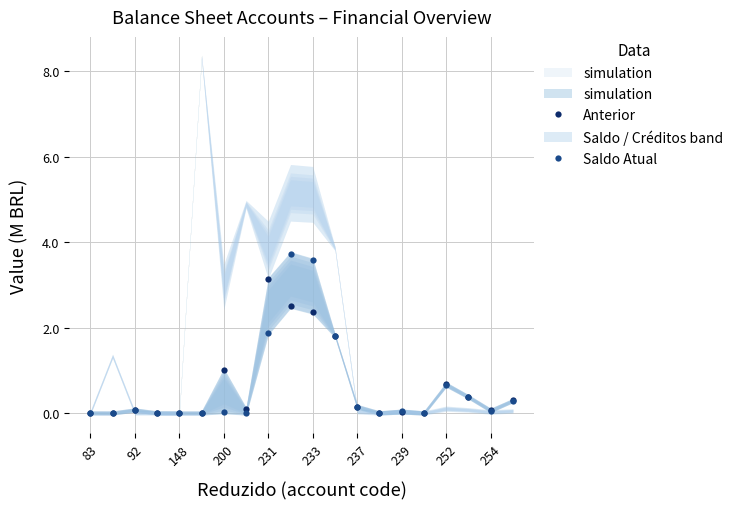

Does the chart have visible grid lines?

Yes